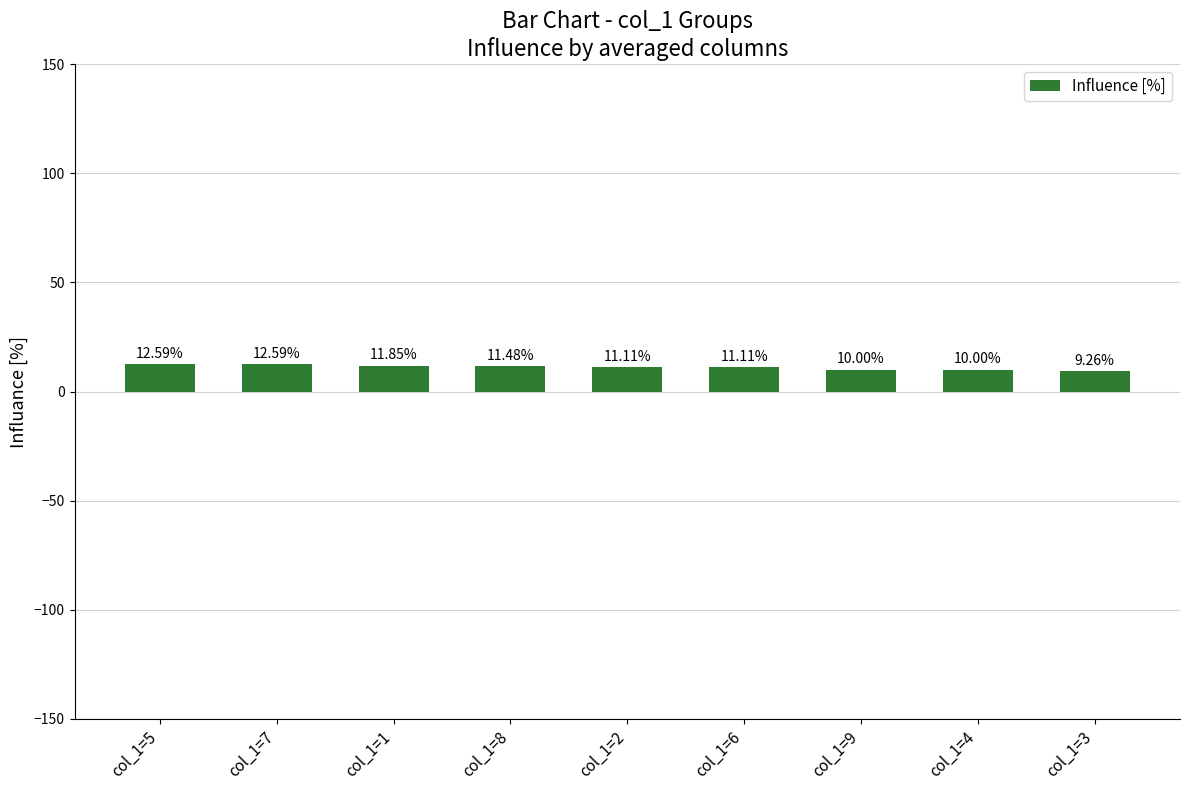

Which category has the lowest value across all series?

col_1=3